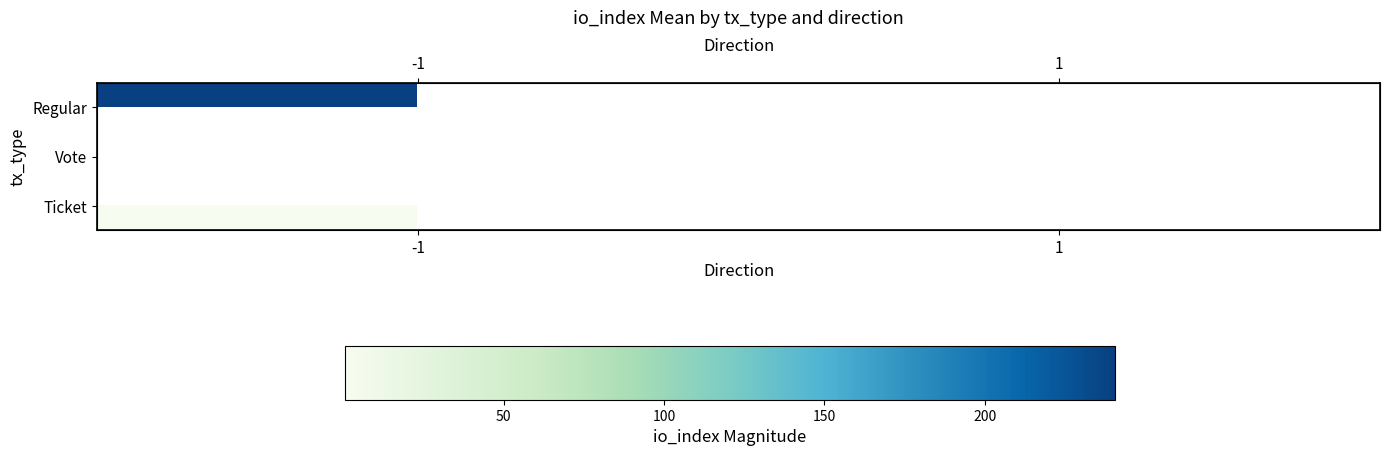

What is the approximate value of Regular at -1?

240.6